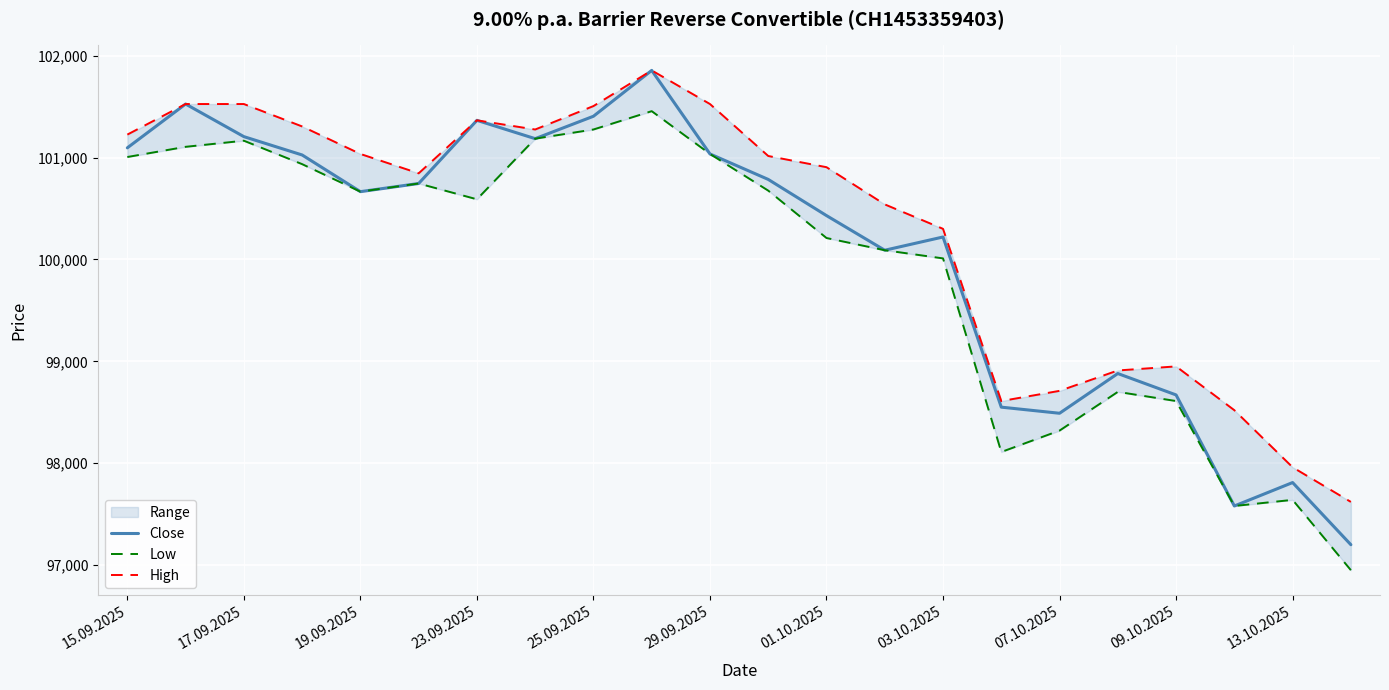

How many data points in Low are less than 100665?

11